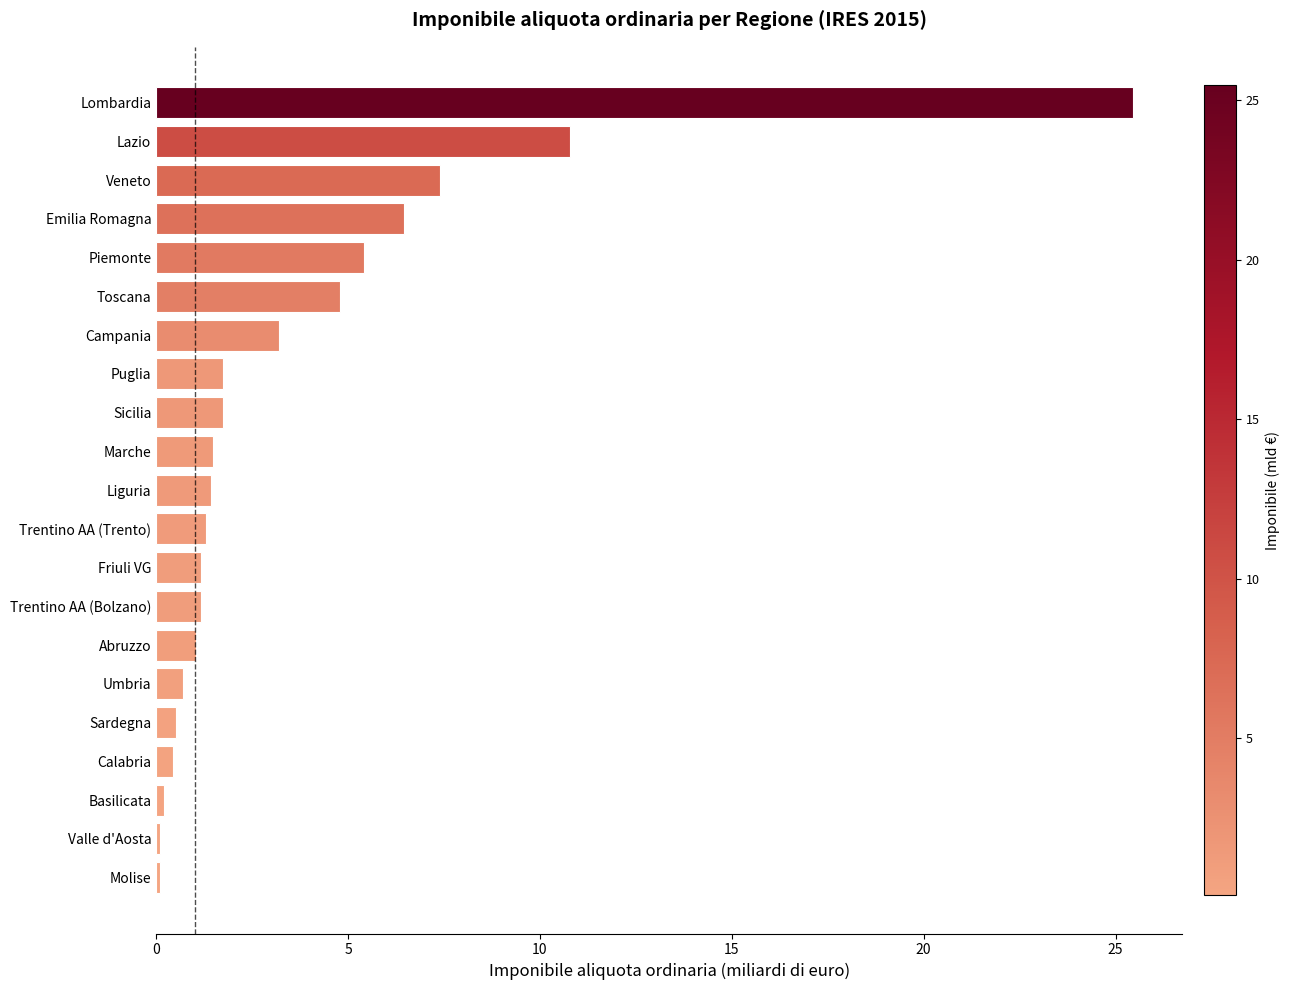

What is the sum of all values?

76.6